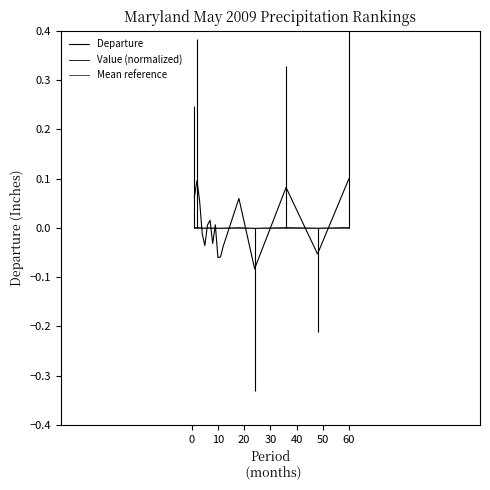

How many data points in Departure are above 0?

9